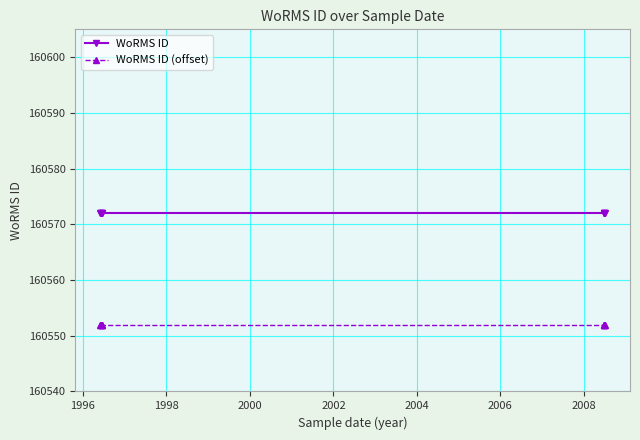

What are all the series names shown in the legend?

WoRMS ID, WoRMS ID (offset)